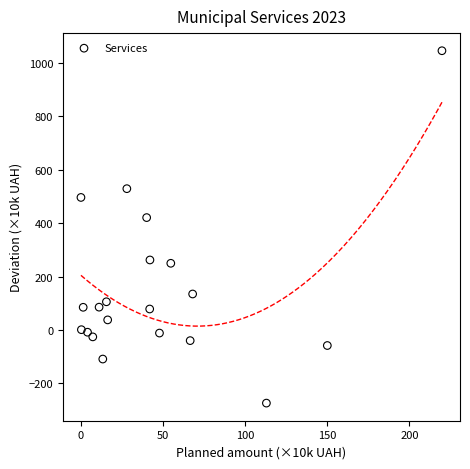

What is the range of X values (max minus min)?

219.8